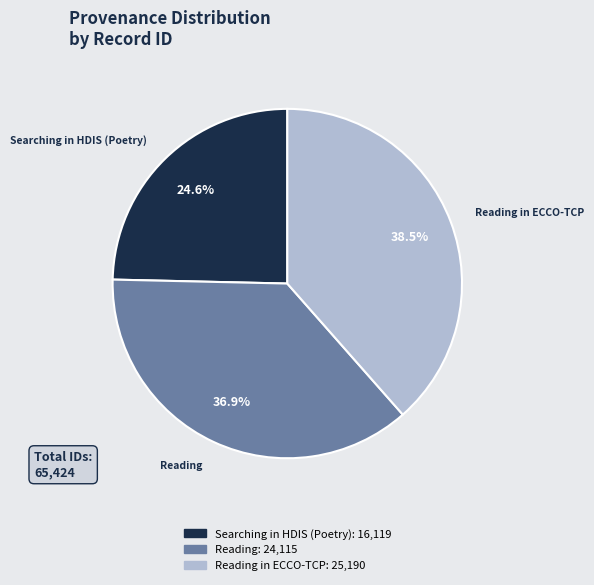

How many segments does this pie chart have?

3